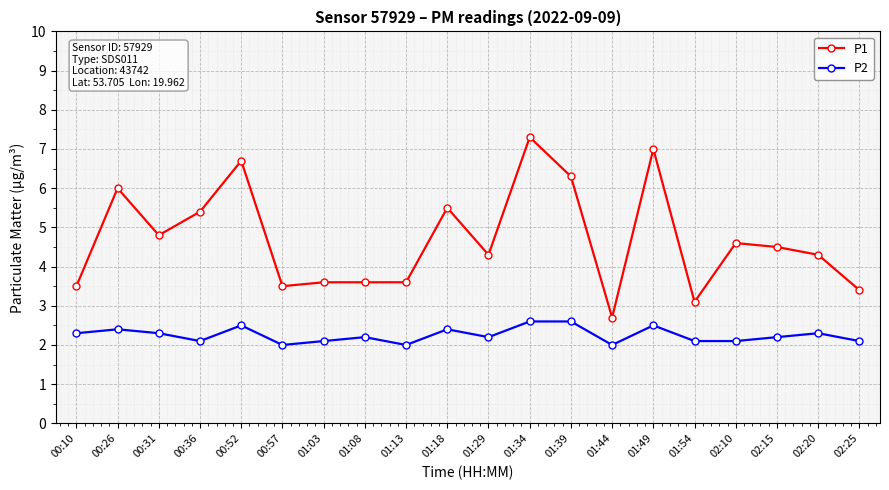

Which series has the largest total across all categories?

P1